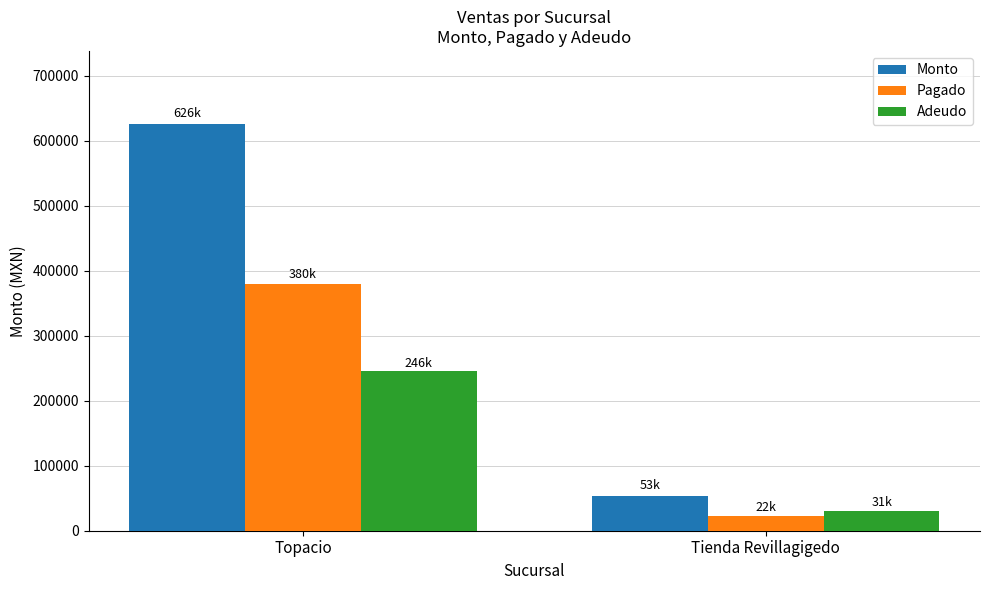

Which series has the largest range (max minus min)?

Monto